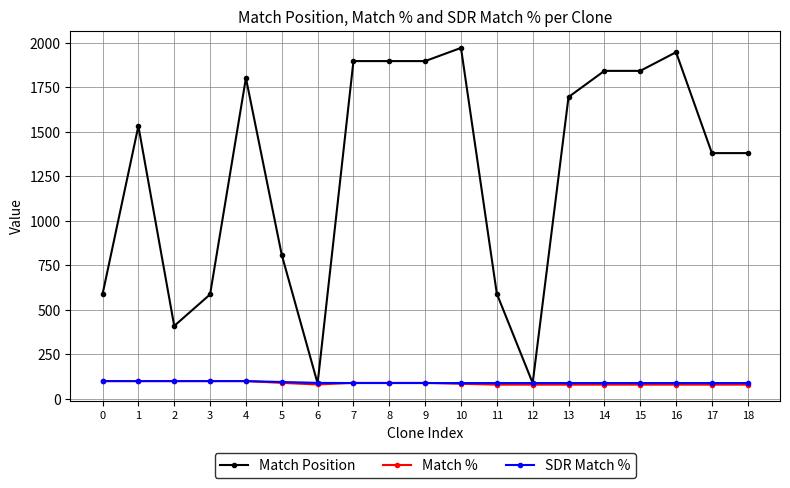

Which series has the largest total across all categories?

Match Position